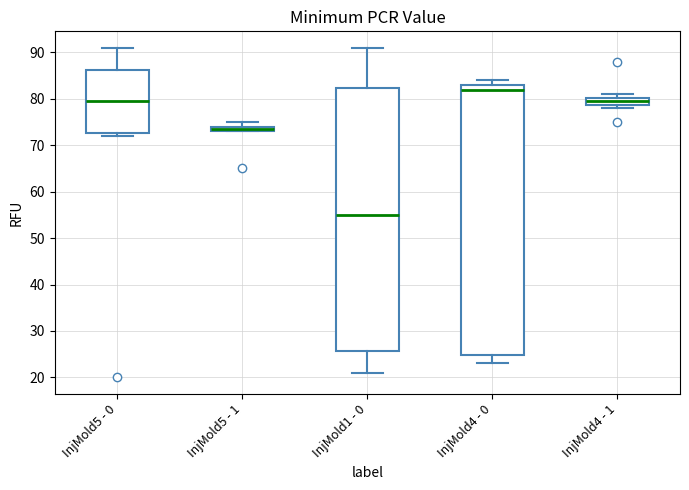

Comparing the boxes themselves (not the whiskers), which one is the tallest?

InjMold4 - 0